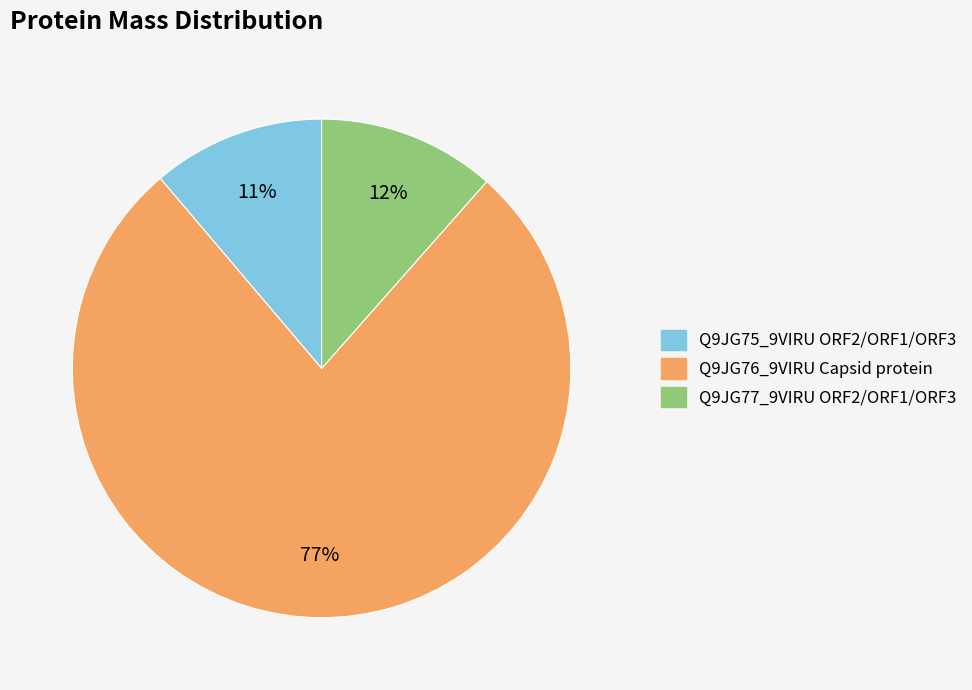

Which has a higher value, Q9JG75_9VIRU ORF2/ORF1/ORF3 or Q9JG76_9VIRU Capsid protein?

Q9JG76_9VIRU Capsid protein